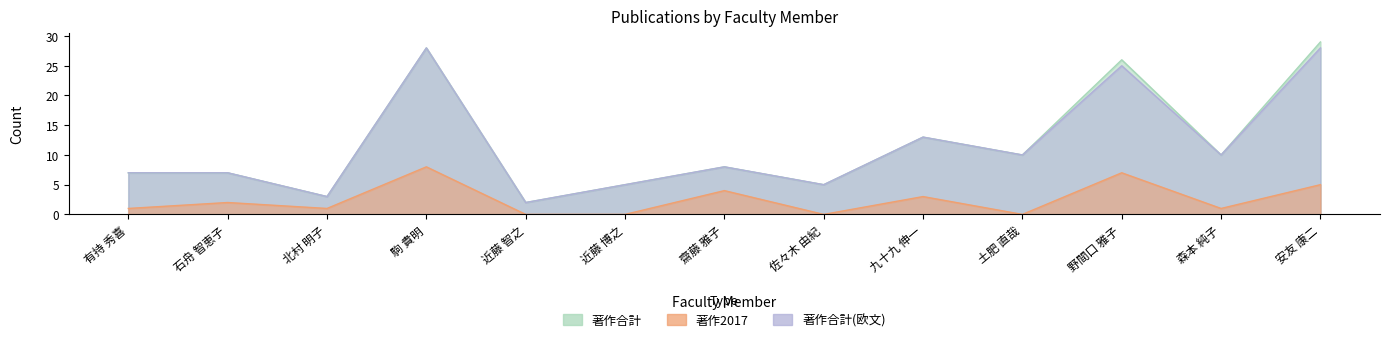

What is the label of the 12th point from the right?

石舟 智恵子